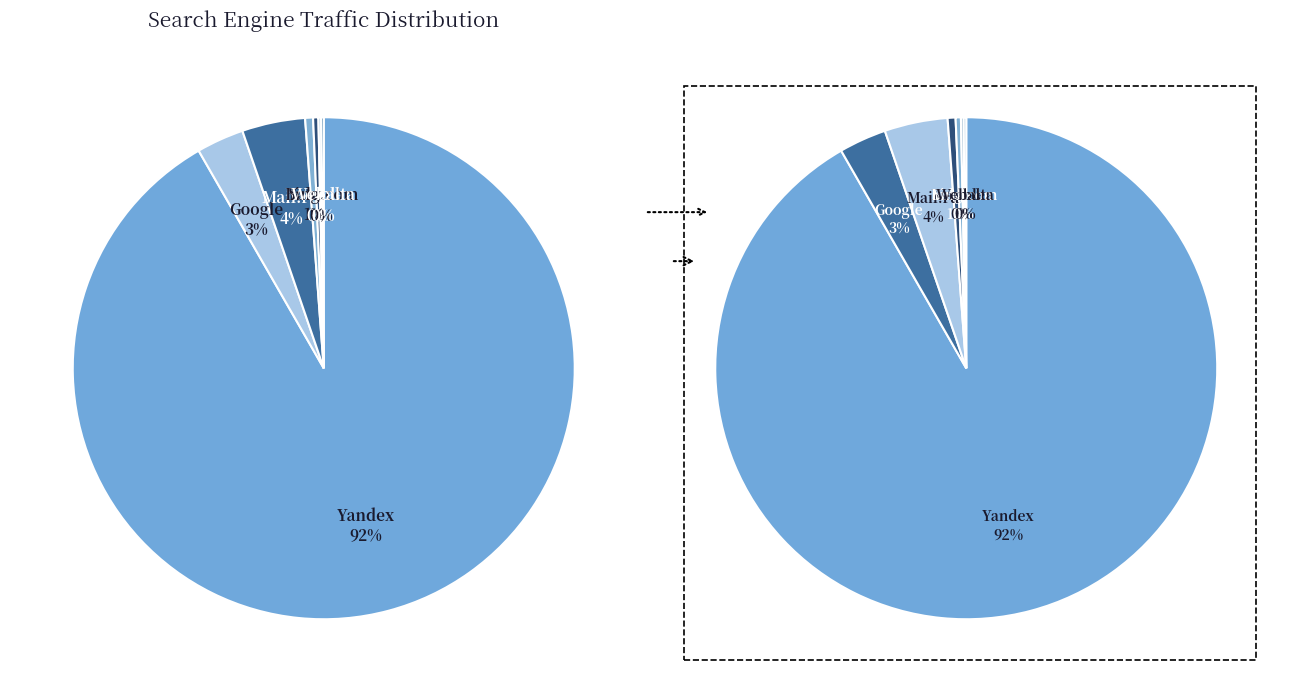

True or false: Mail.ru accounts for 4% of the total.

True